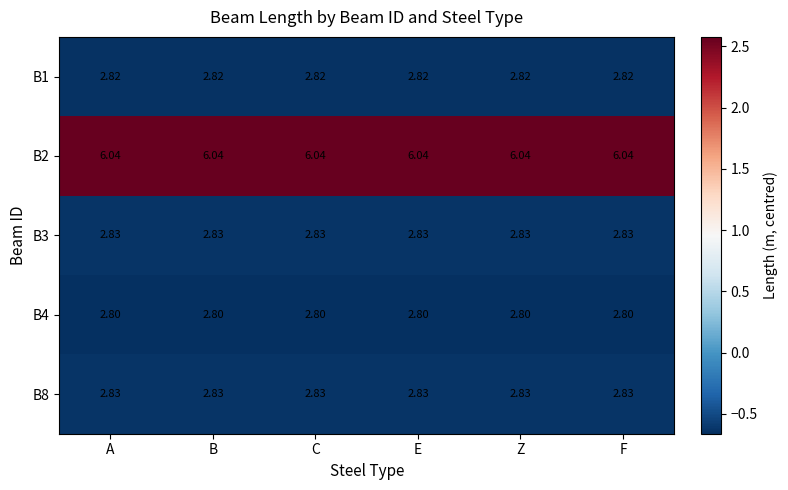

What is the difference between the highest and lowest values at A?

3.2